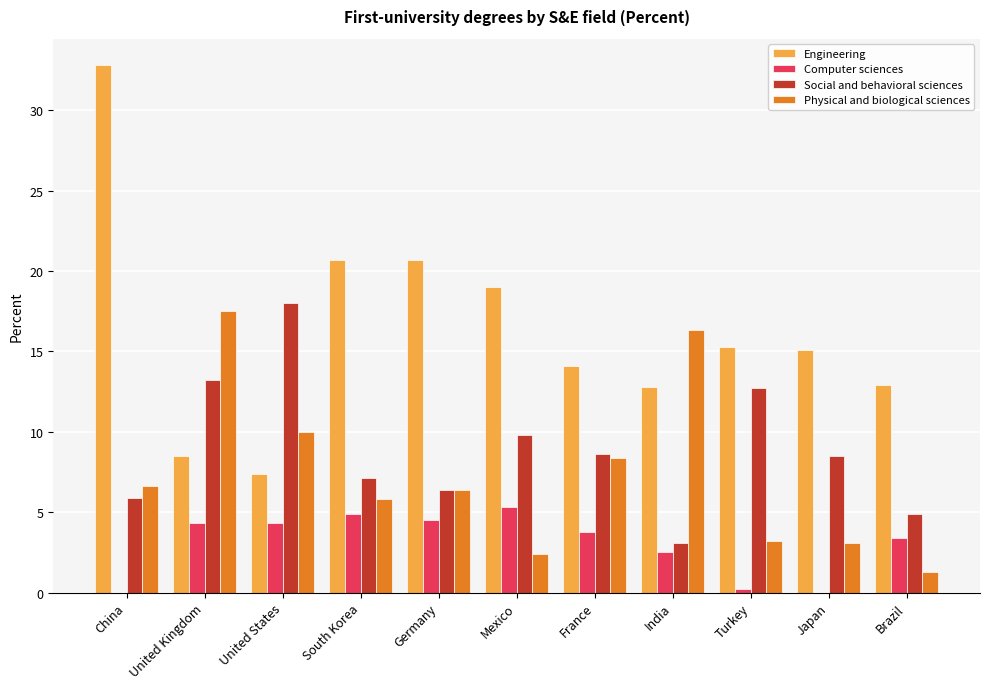

Between China and Turkey, which series saw the biggest shift?

Engineering